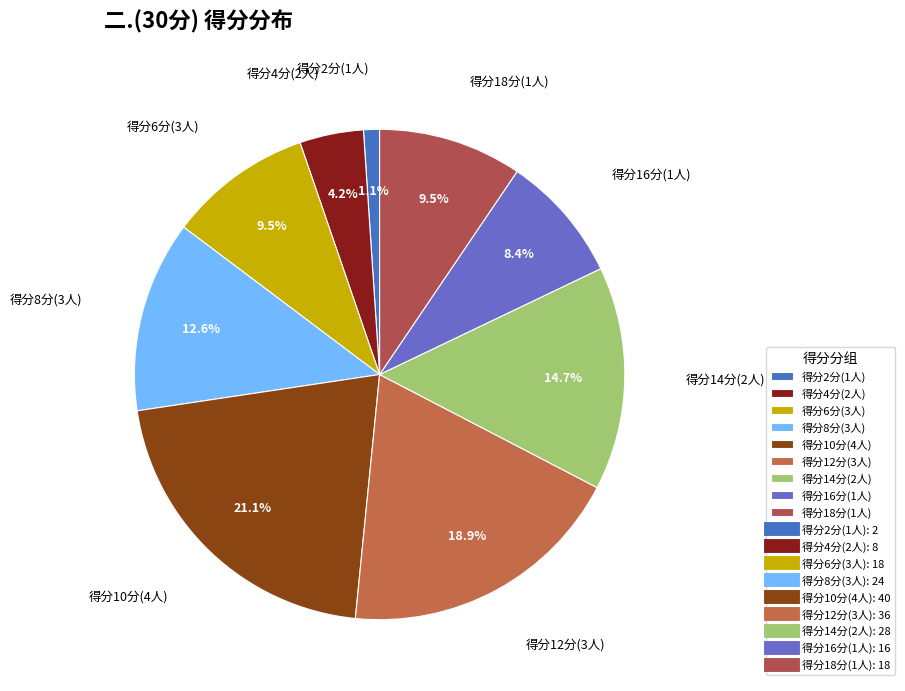

True or false: 王兴:10 accounts for 13% of the total.

False